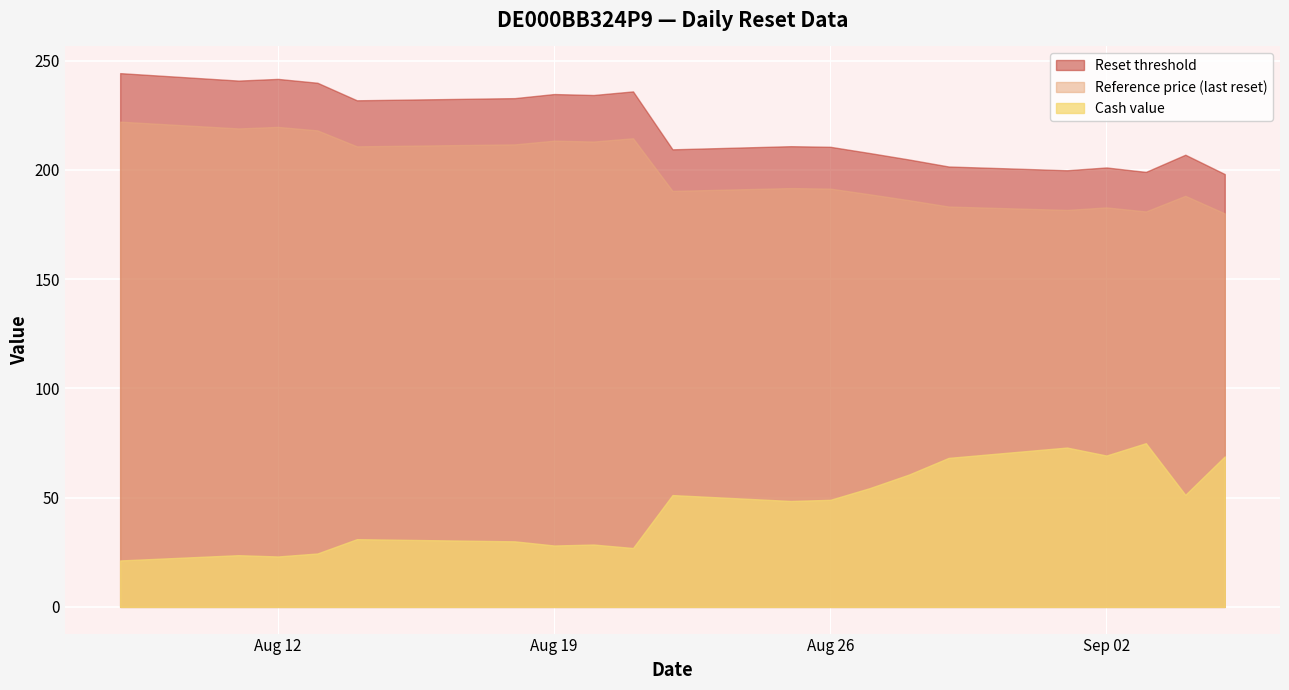

What is the sum of the Cash value values at 2025-08-18 and 2025-08-21?

57.0